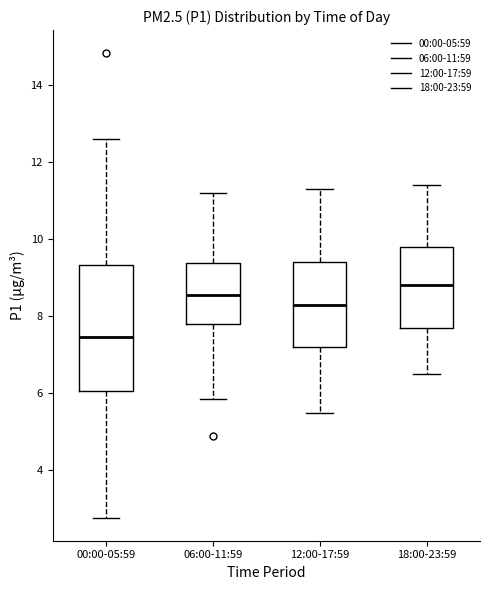

Where does the lower whisker of the box for 00:00-05:59 end on the y-axis? The values are not printed on the chart, so give them approximately, as read against the axis.

2.8